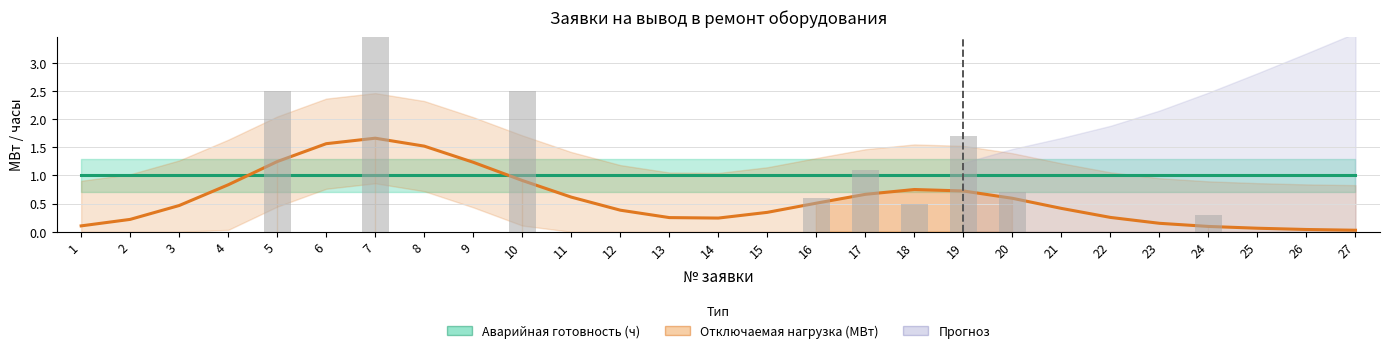

What is the difference between the highest and lowest values at 17?

0.3